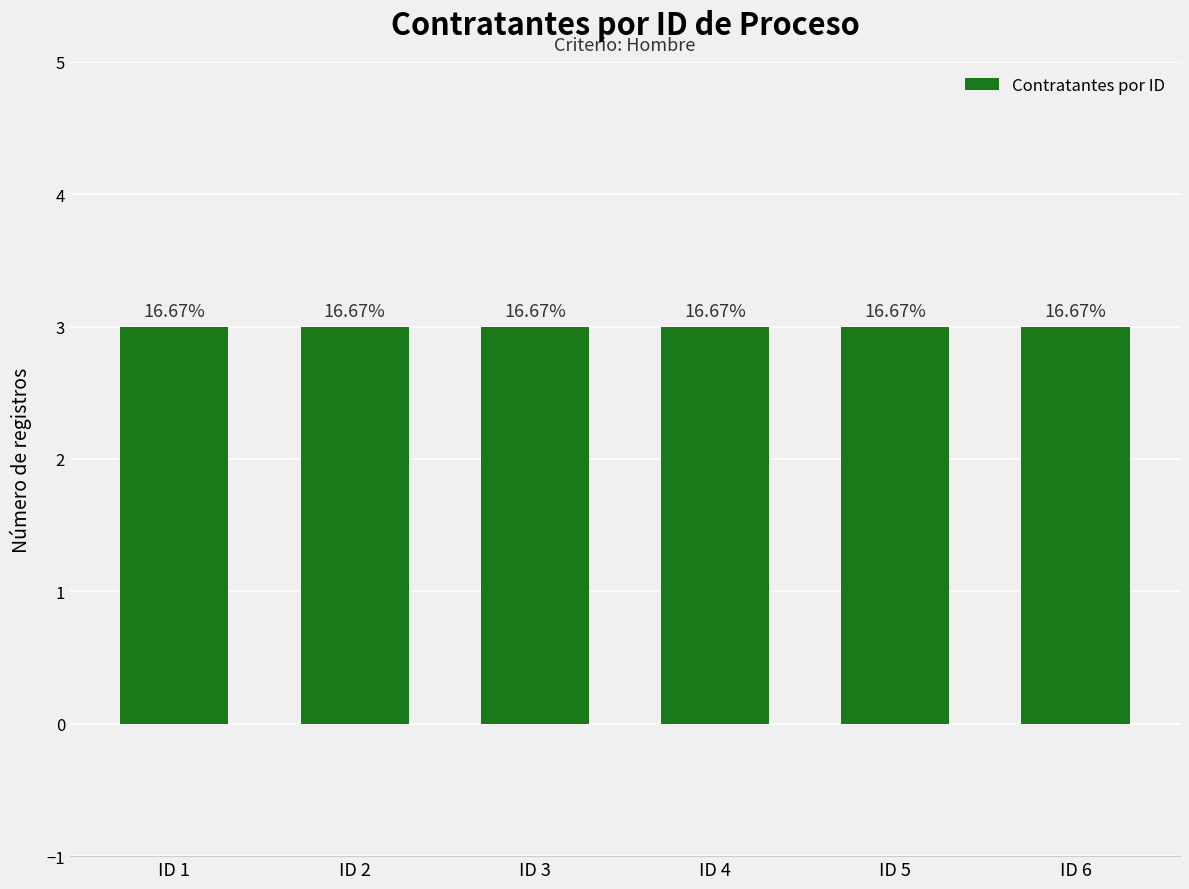

Approximately how many times larger is the value at 4 compared to 1?

1.0